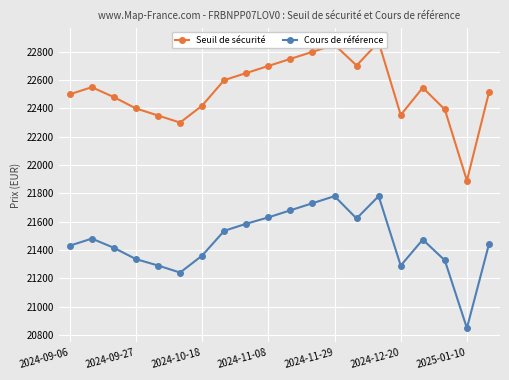

What is the approximate value of Cours de référence at 17?

21326.2